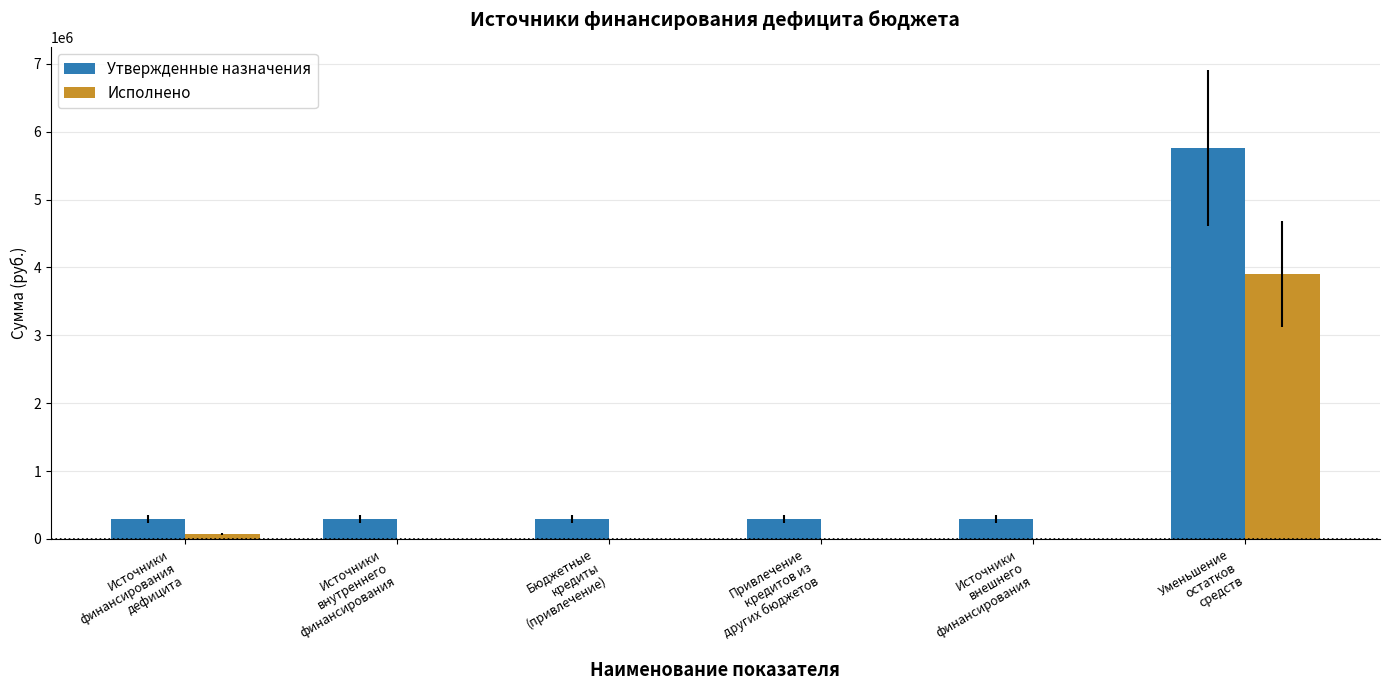

Which series has the largest total across all categories?

Утвержденные назначения